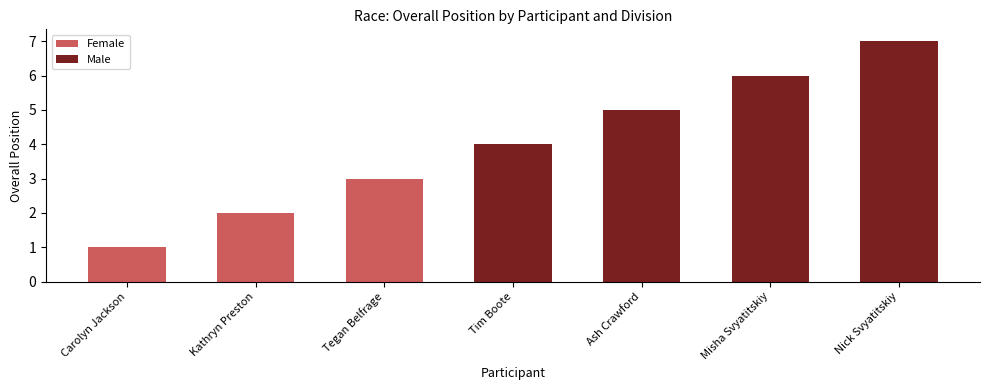

Count the values in the range 2 to 6.

5